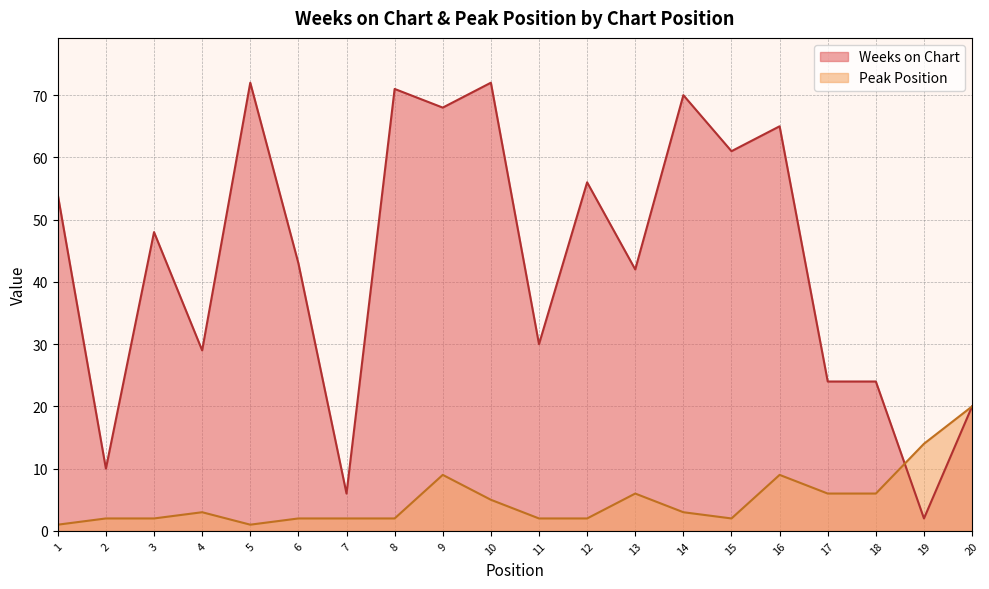

Which category has the highest value across all series?

5